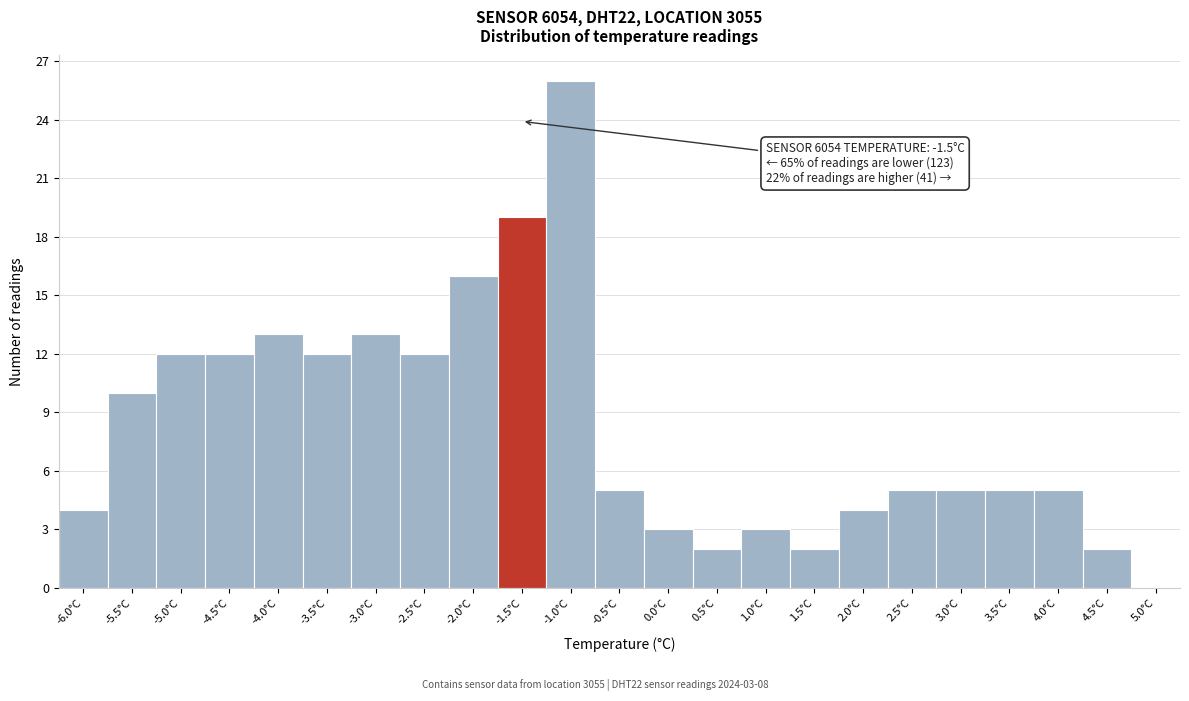

Which range on the x-axis has the tallest bar?

-1.25 to -0.75